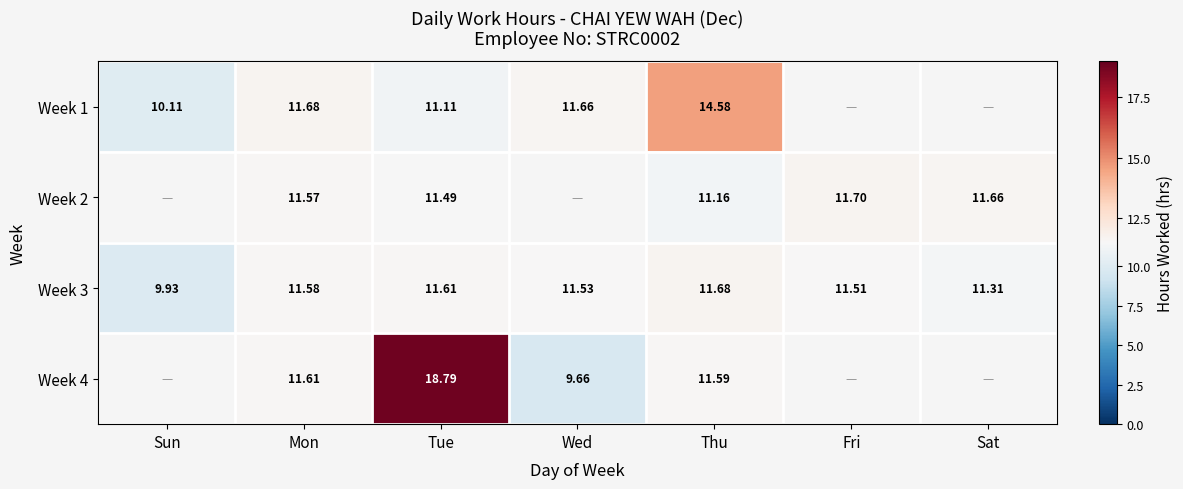

What value does the Week 3 series have at Tue?

11.6